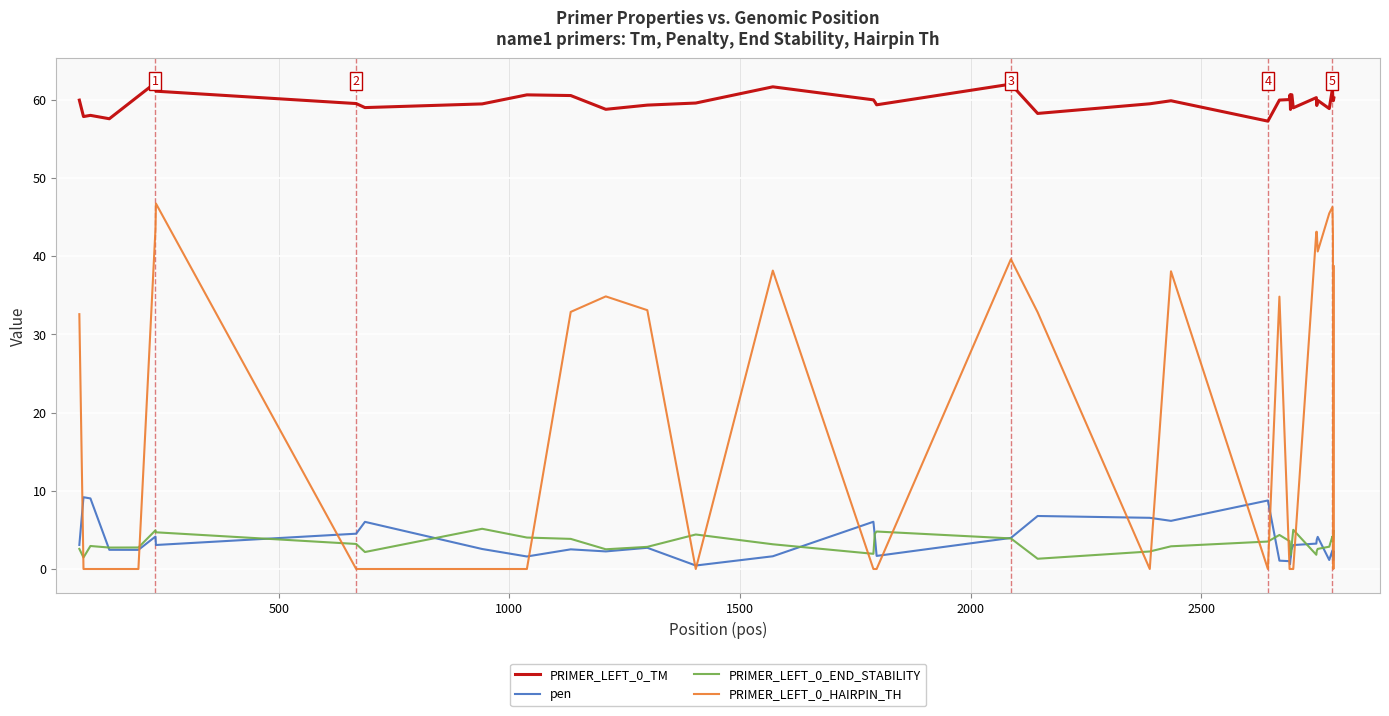

Is the value of pen at 34 greater than the value of PRIMER_LEFT_0_HAIRPIN_TH at 27?

Yes